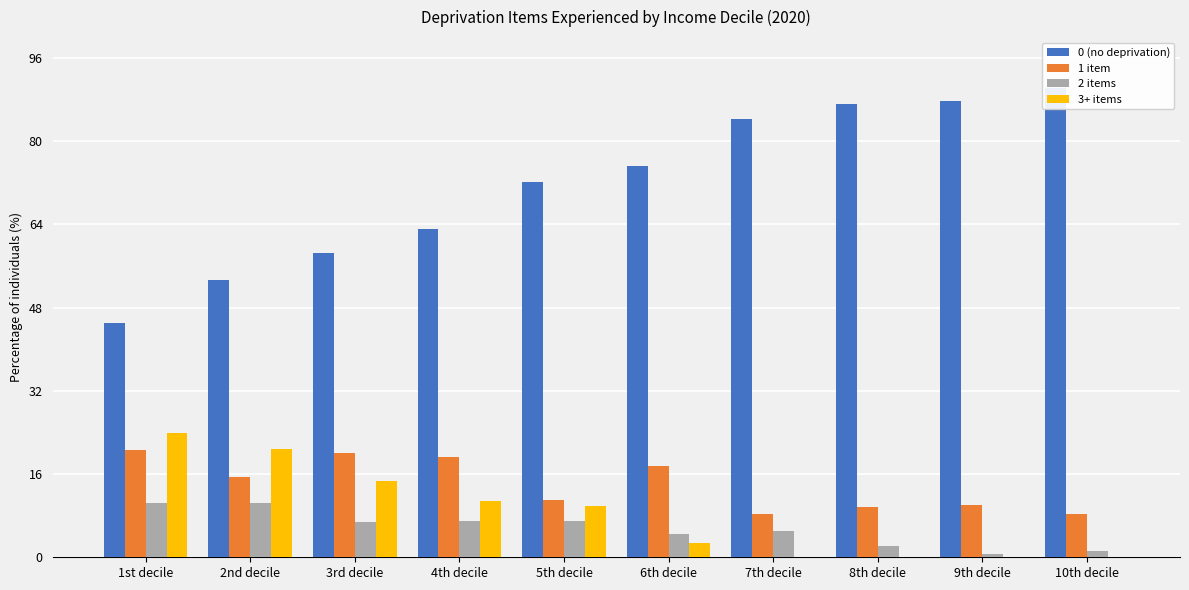

Rank the series by their maximum value, from lowest to highest.

2 items, 1 item, 3+ items, 0 (no deprivation)